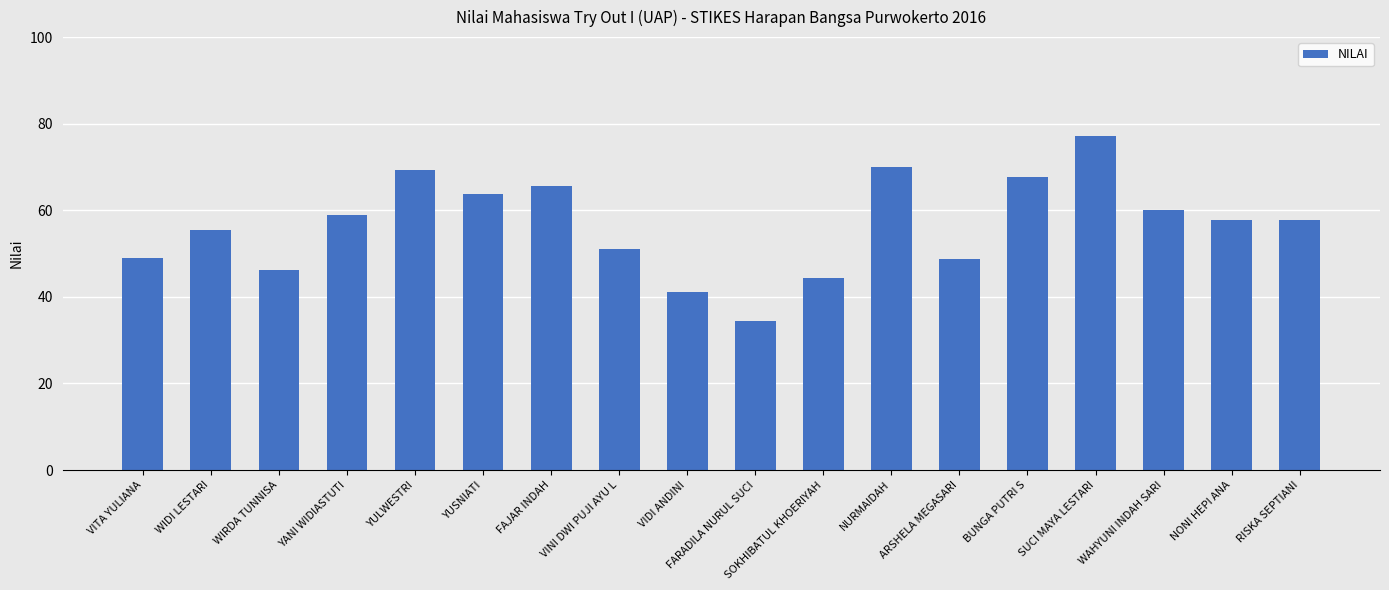

What is the maximum value shown in the chart?

77.2